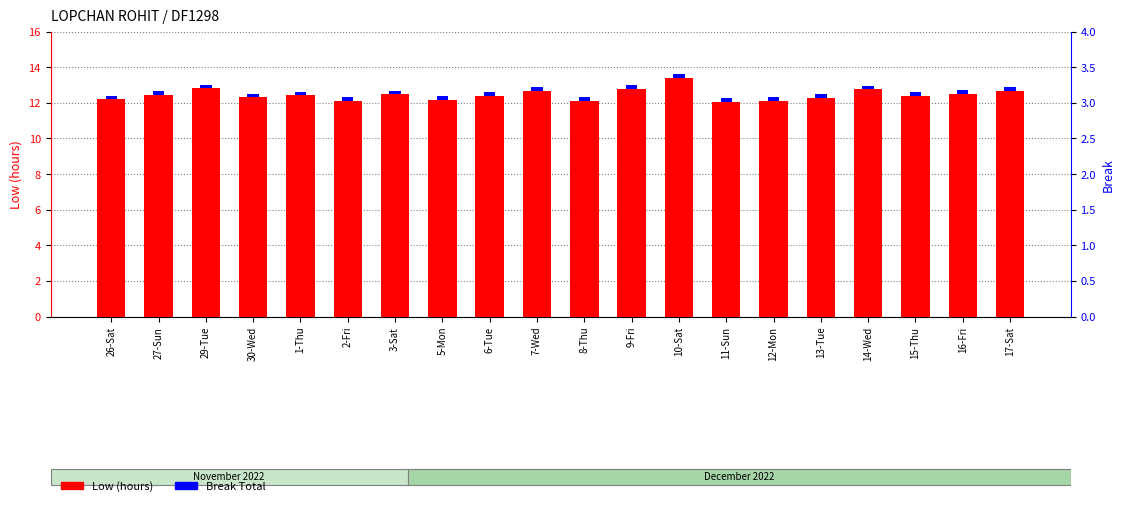

True or false: Low (hours) has a value of 16.3 at 6-Tue.

False